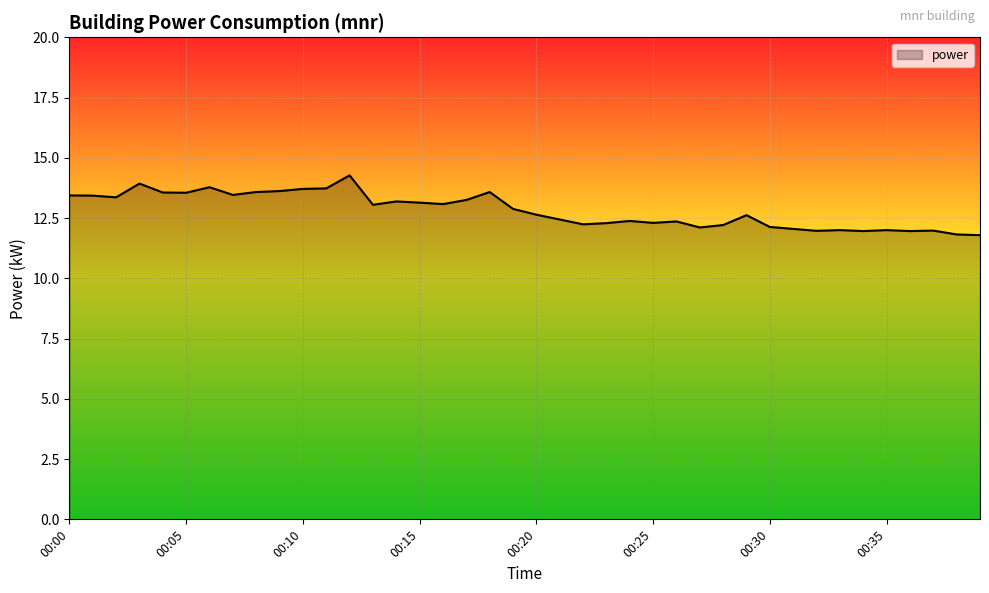

What is the minimum value shown in the chart?

11.8